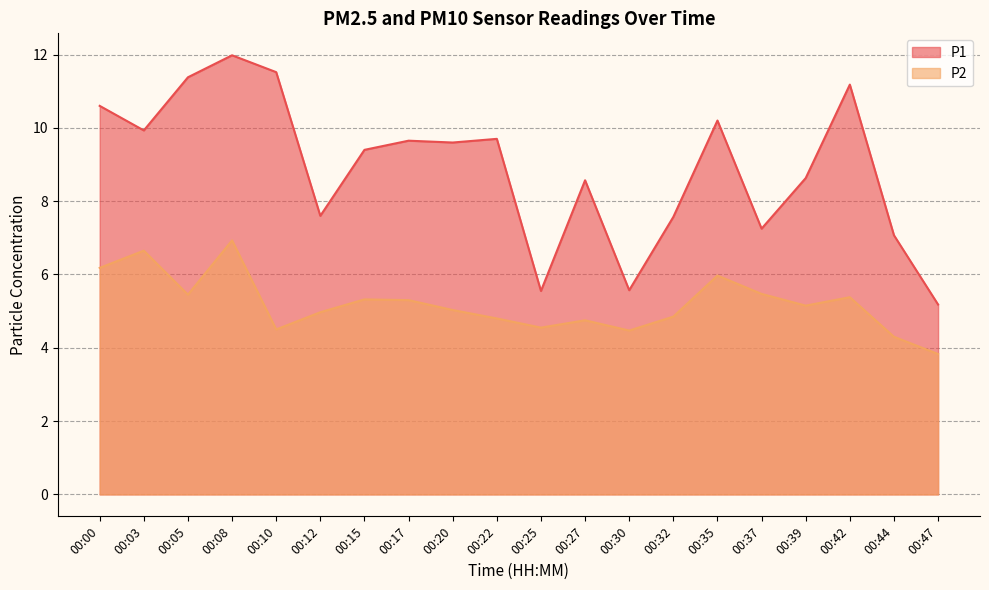

How many data points does each series have?

20